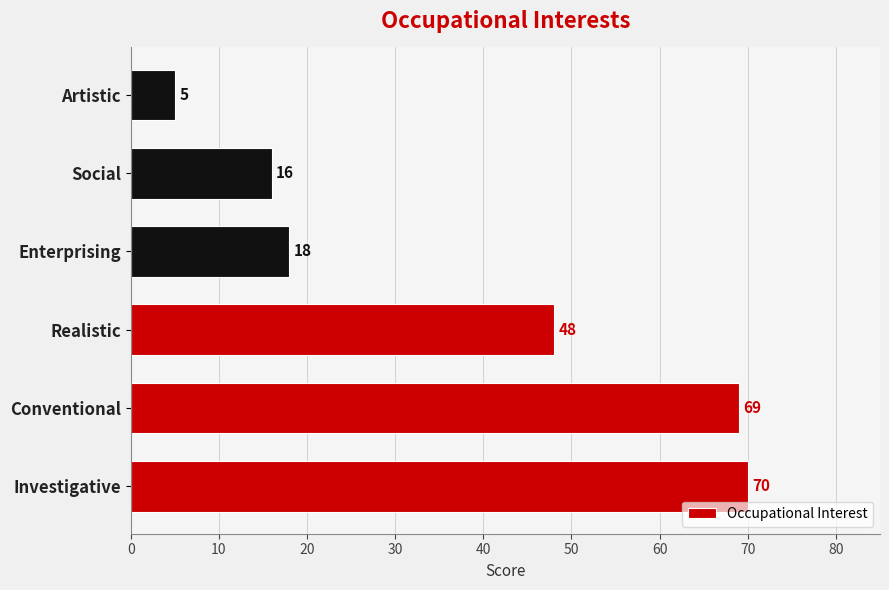

Reading bottom to top, transcribe all the data shown in this chart.

70	69	48	18	16	5